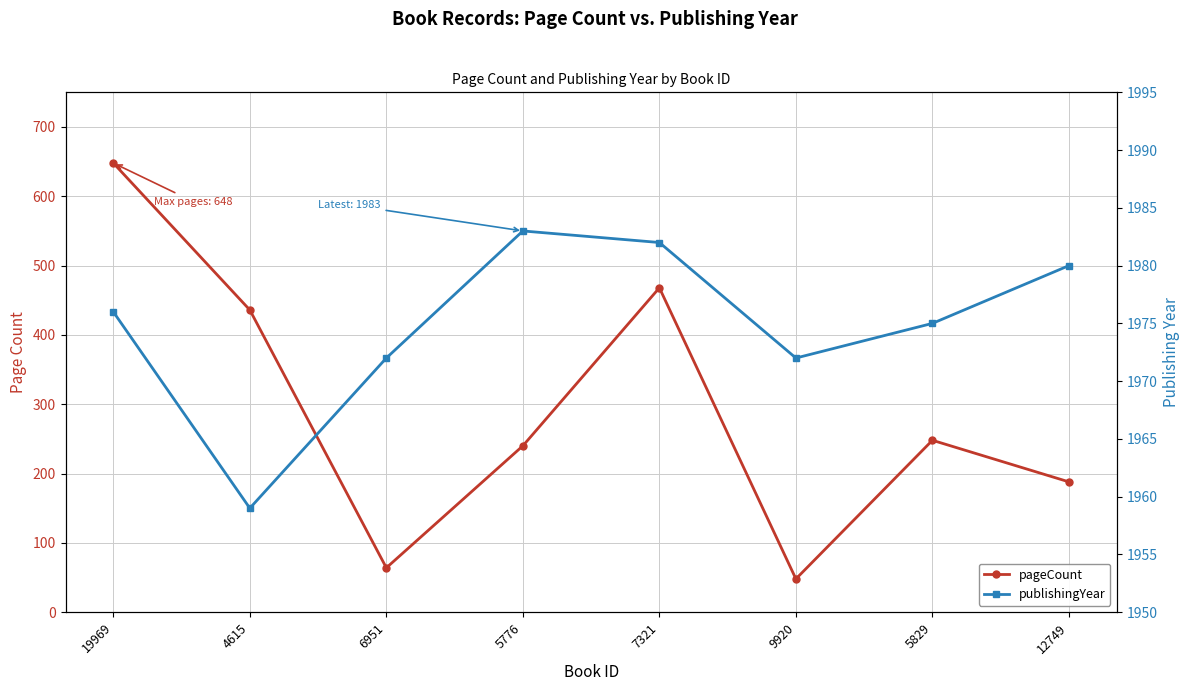

Reading left to right, list all the values displayed in this chart.

pageCount: 19969=648	4615=436	6951=64	5776=240	7321=468	9920=48	5829=248	12749=188
publishingYear: 19969=1976	4615=1959	6951=1972	5776=1983	7321=1982	9920=1972	5829=1975	12749=1980